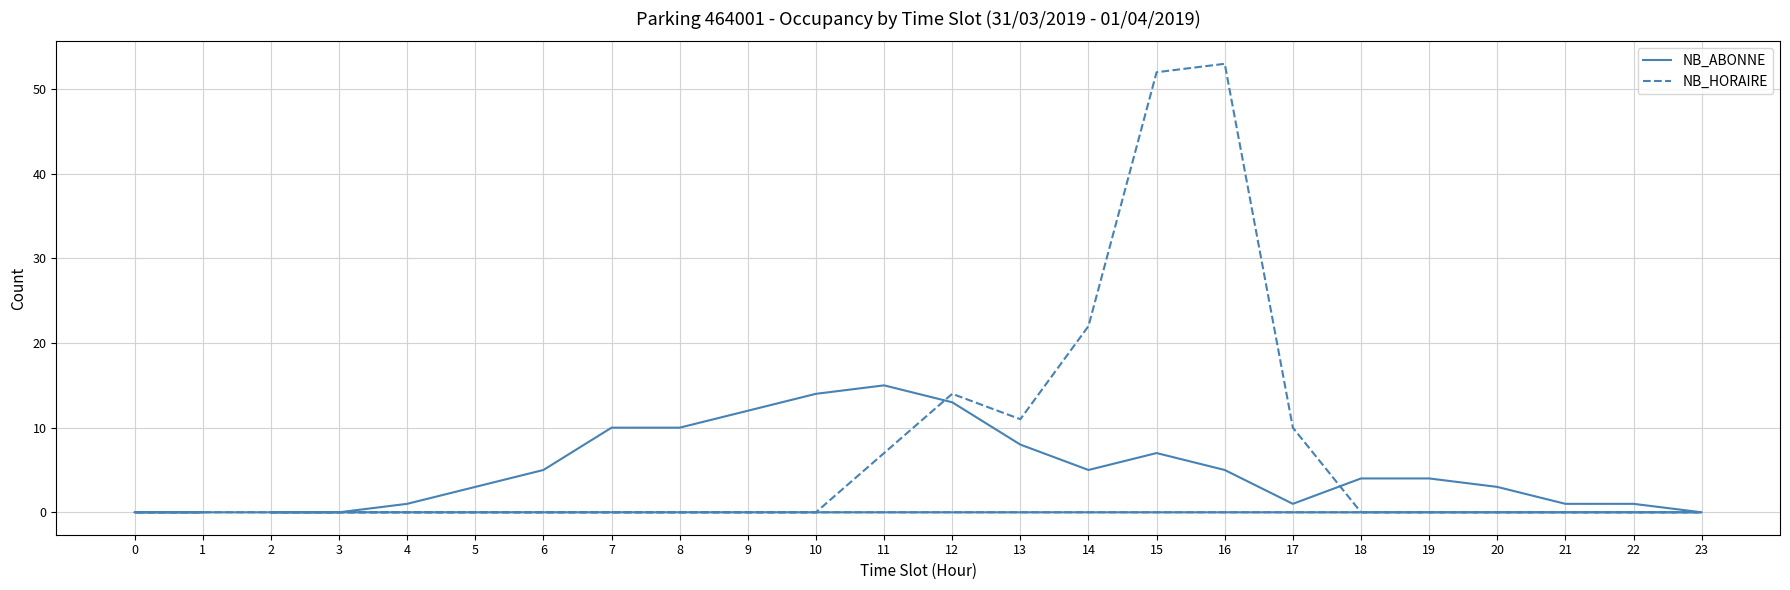

What is the difference between the maximum and second lowest values in the NB_ABONNE series?

15